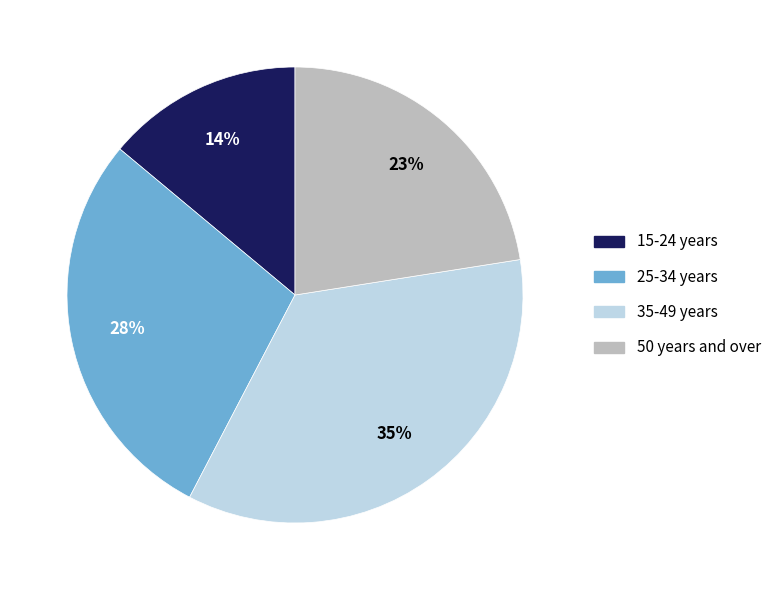

What is the largest slice in the pie chart?

35-49 years